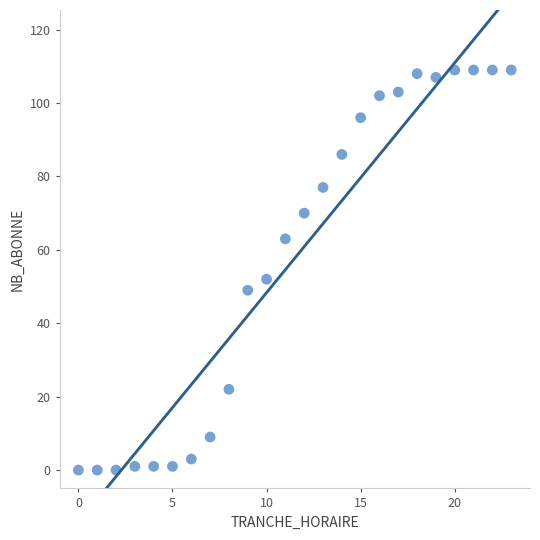

What Y value in the scatter plot is closest to 54?

52